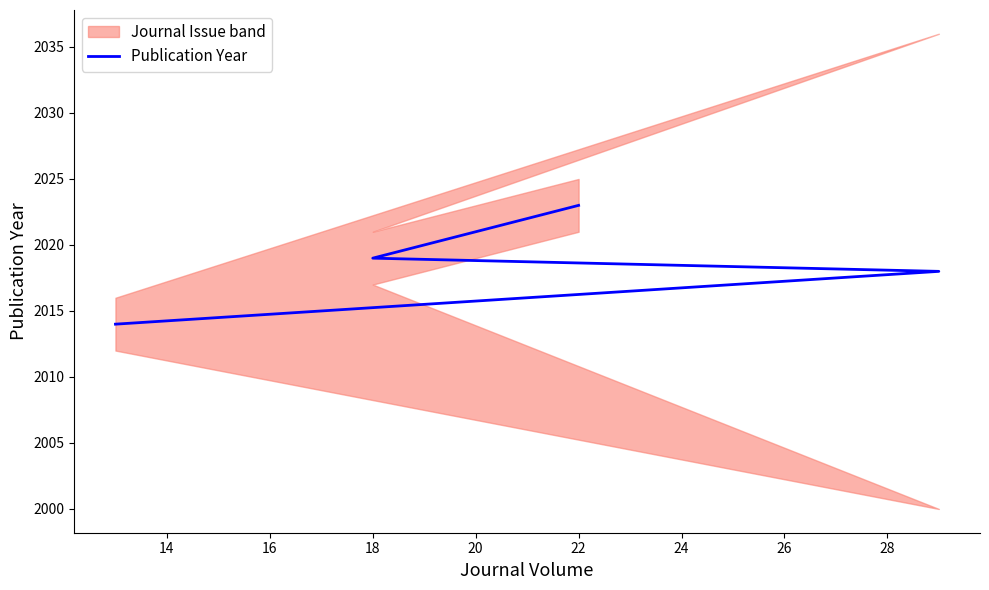

At which label does the data first exceed 2019?

22